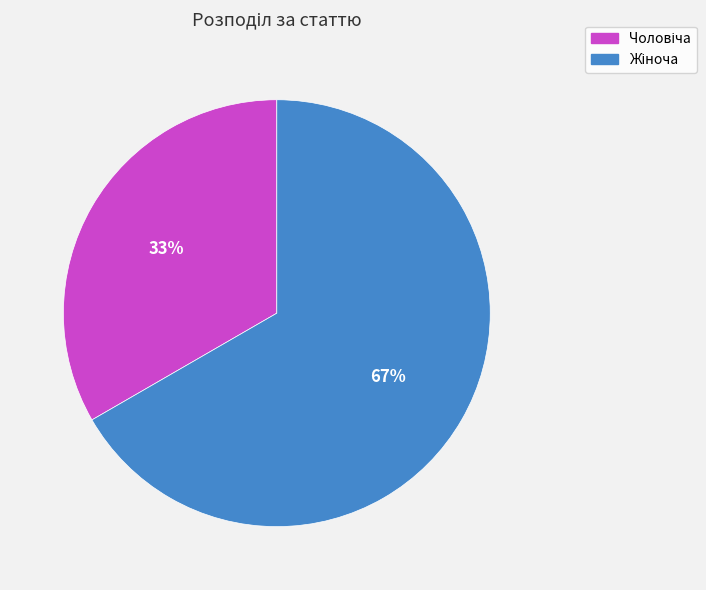

Does any single category account for the majority?

Yes